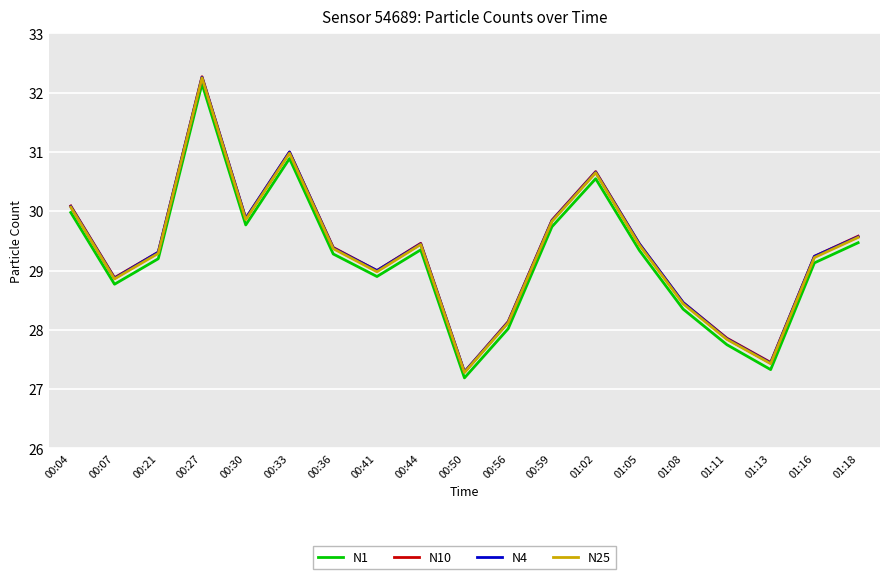

What is the approximate value of N25 at 00:07?

28.9